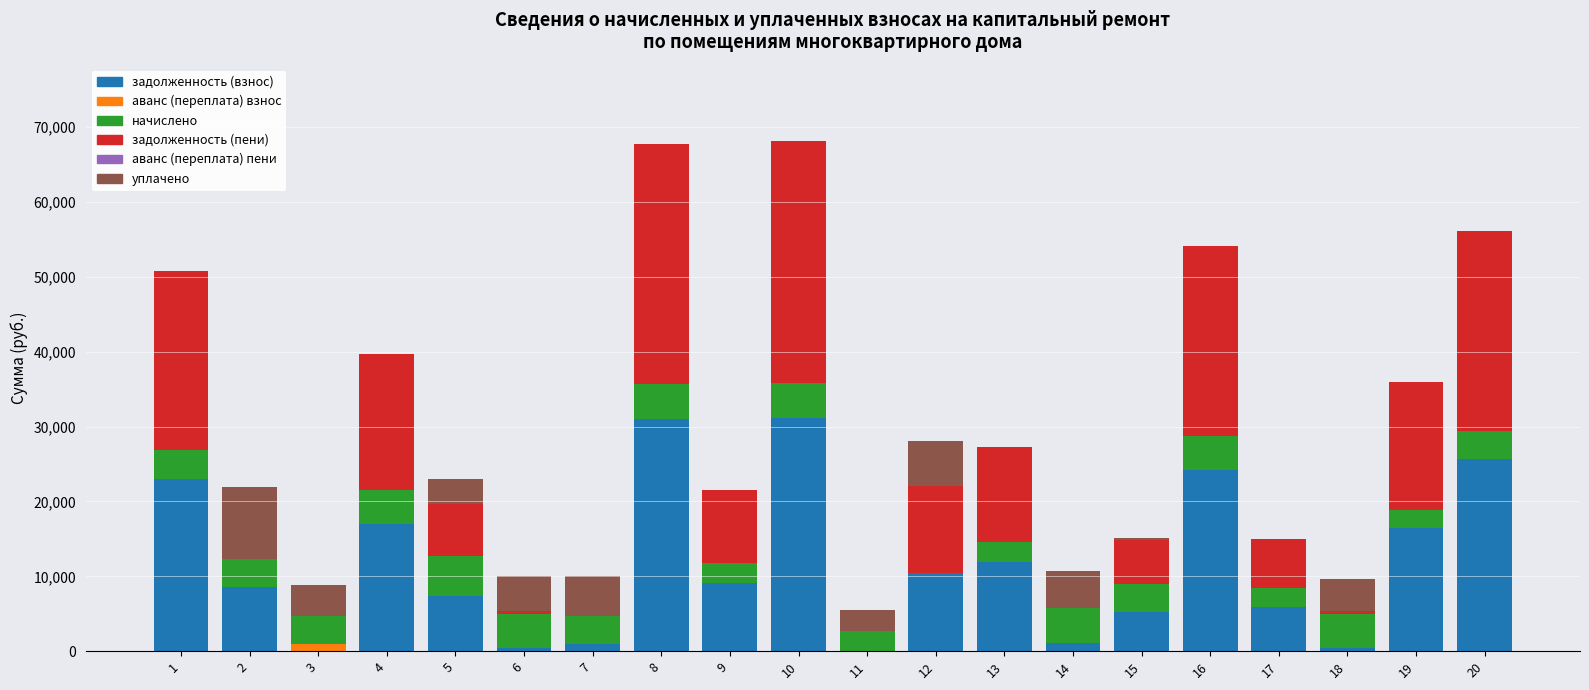

What is the highest value of the задолженность (взнос) series?

31180.4